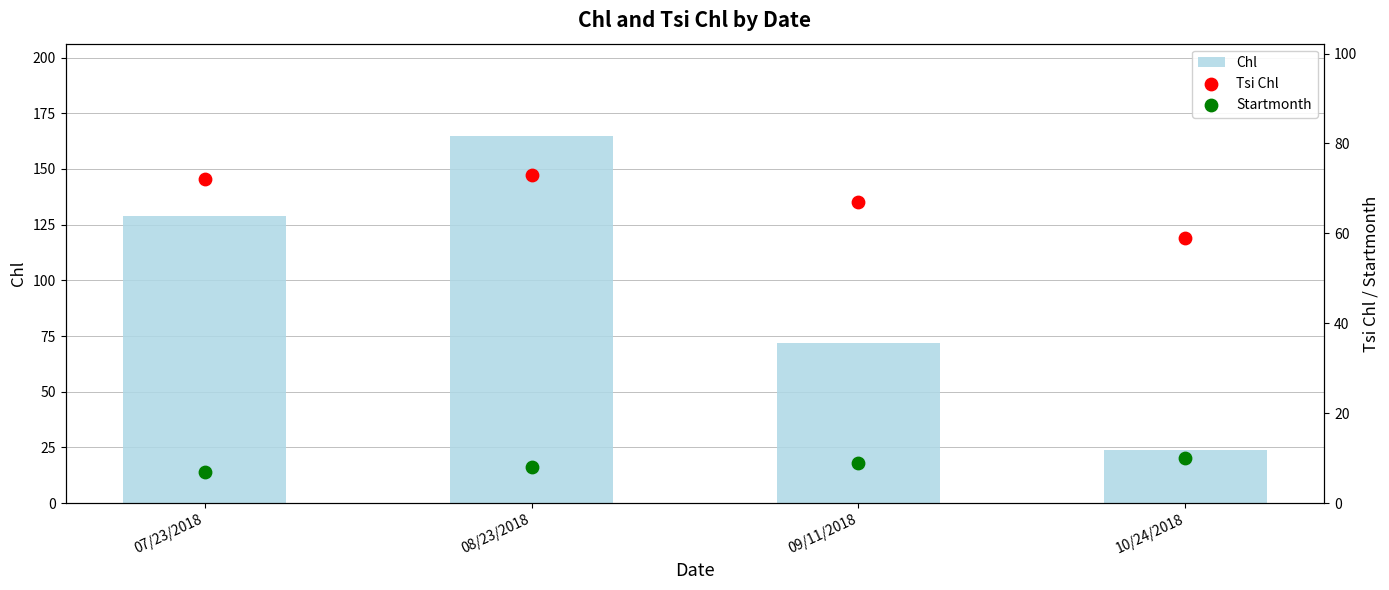

What are all the series names shown in the legend?

Chl, Tsi Chl, Startmonth